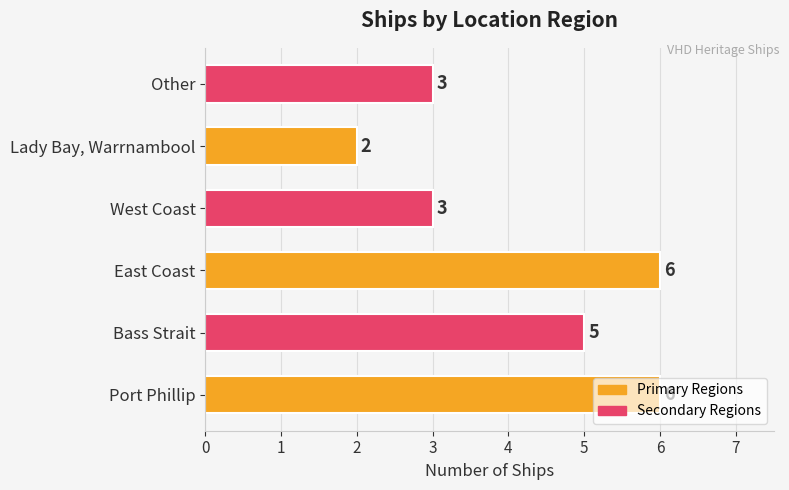

Approximately how many times larger is the value at Other compared to East Coast?

0.5